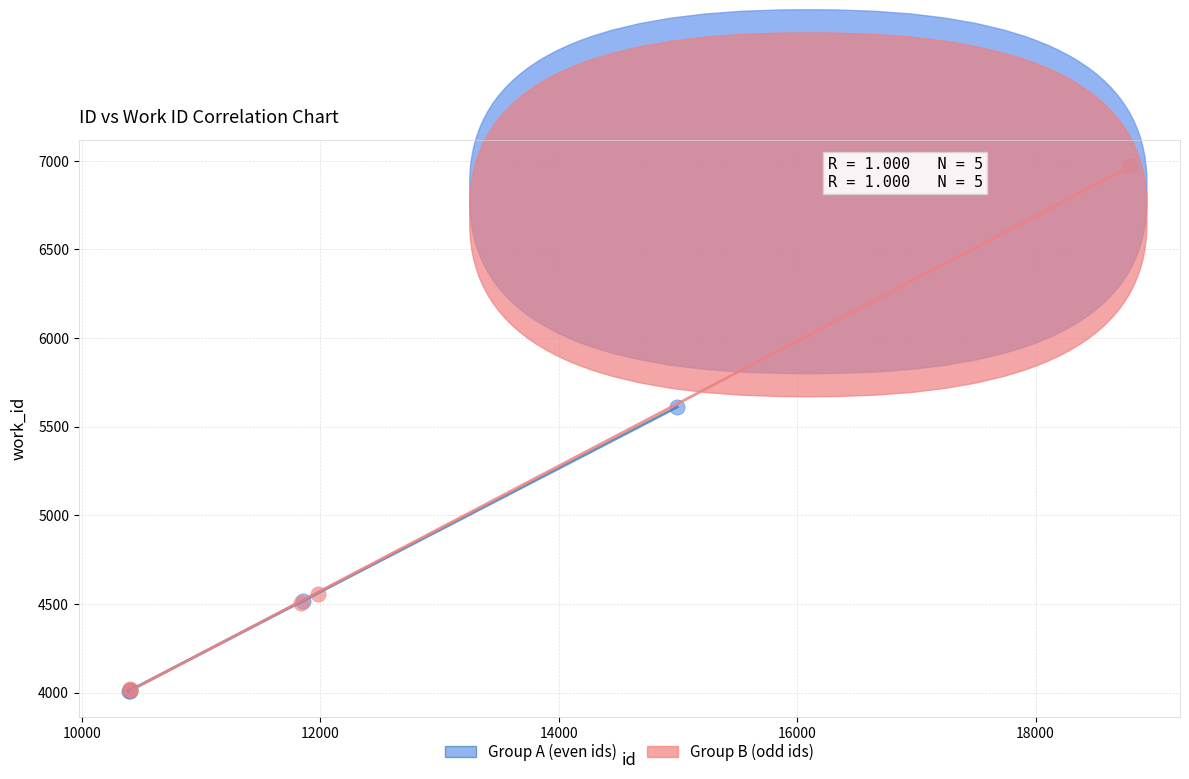

Which series has the widest spread of Y values?

Group B (odd ids)